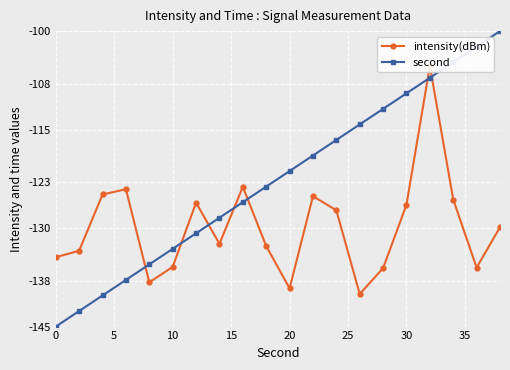

Which series has the largest total across all categories?

second